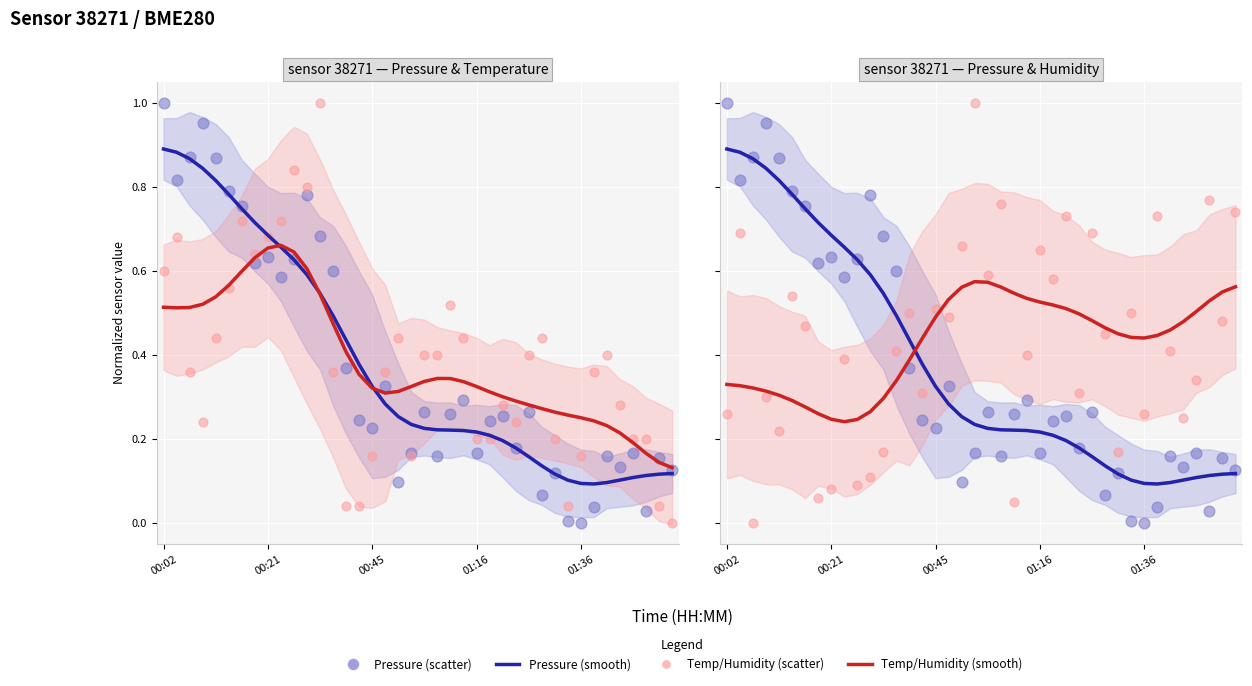

At how many categories does at least one series exceed 0?

40